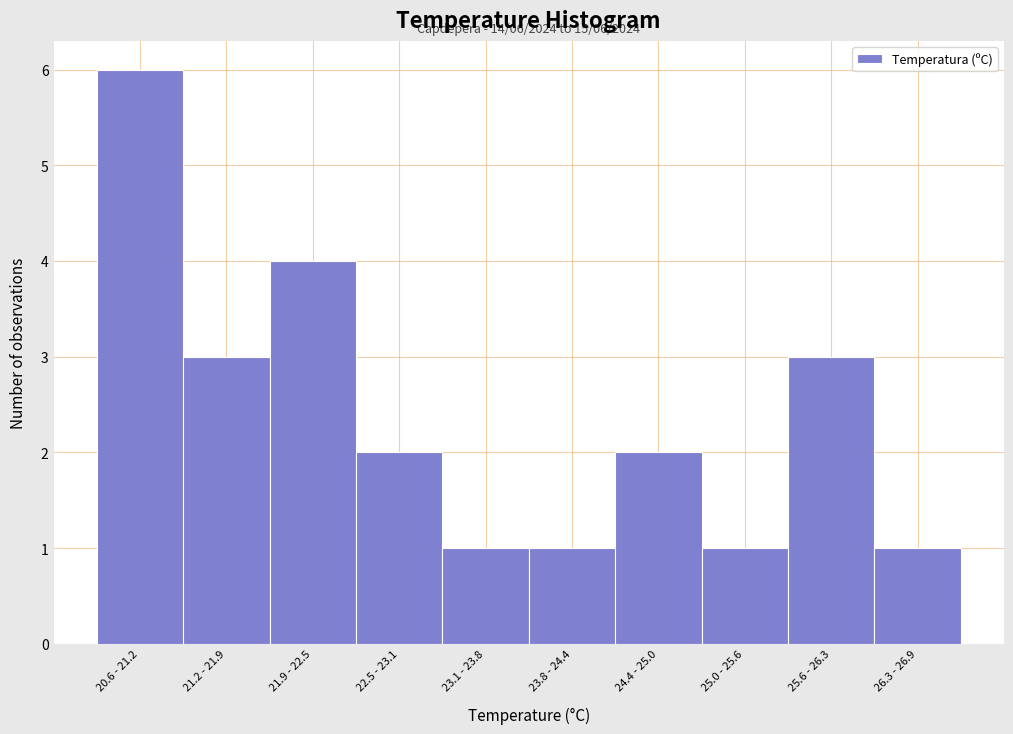

Reading left to right, list all the values displayed in this chart.

6	3	4	2	1	1	2	1	3	1